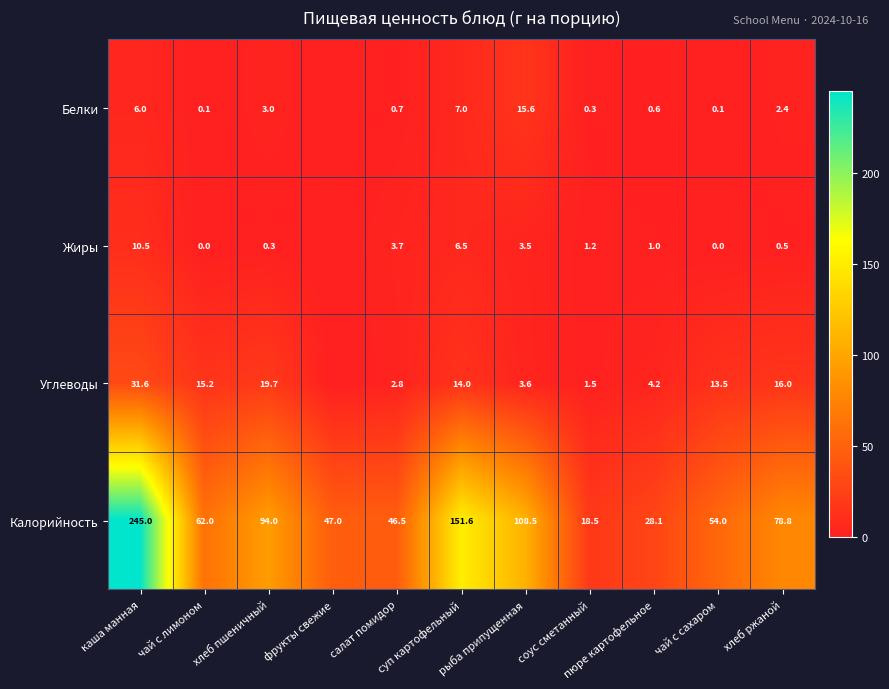

What is the highest value of the Калорийность series?

245.0